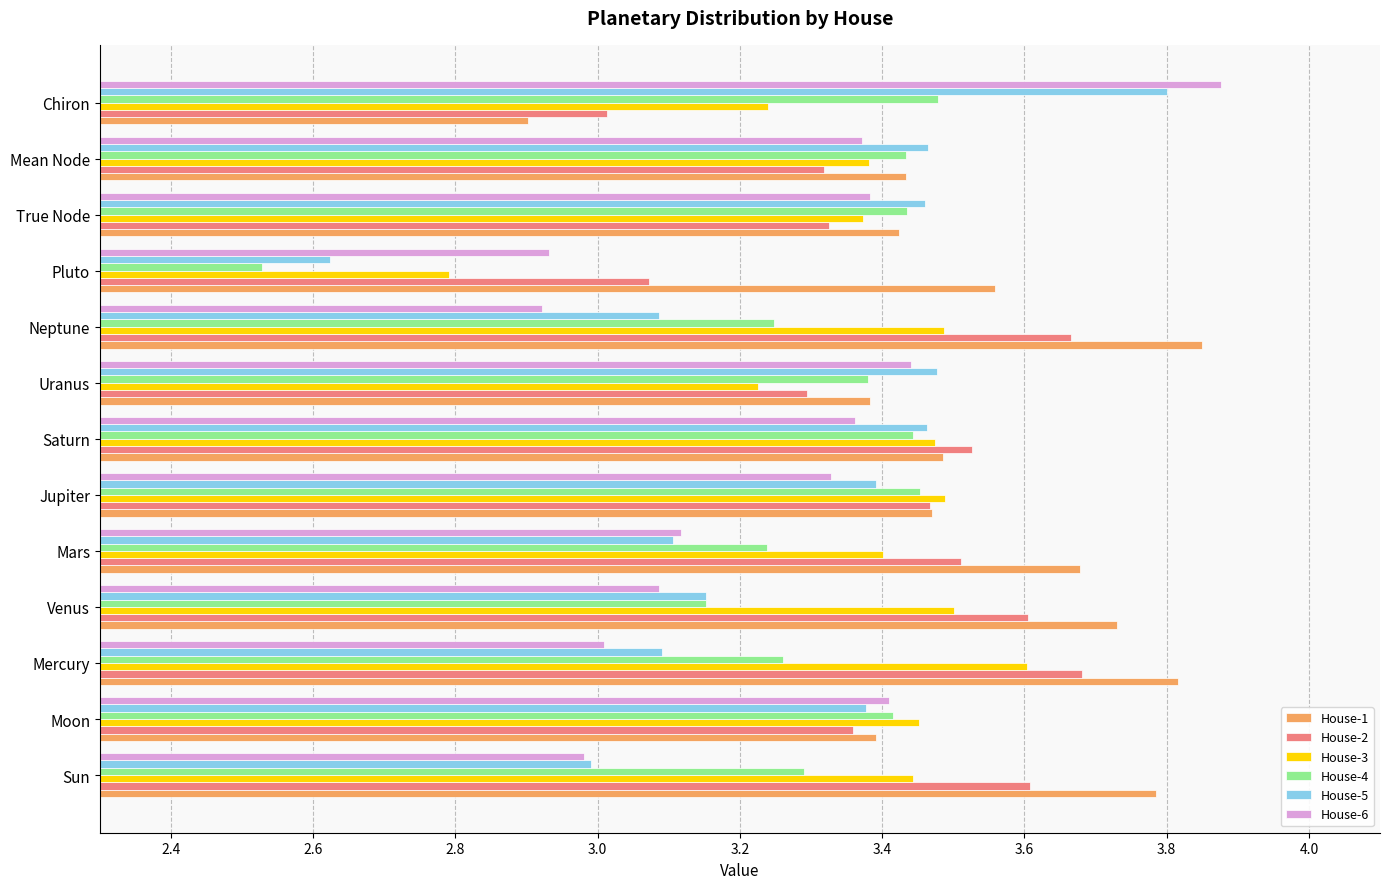

Which series has the largest range (max minus min)?

House-5